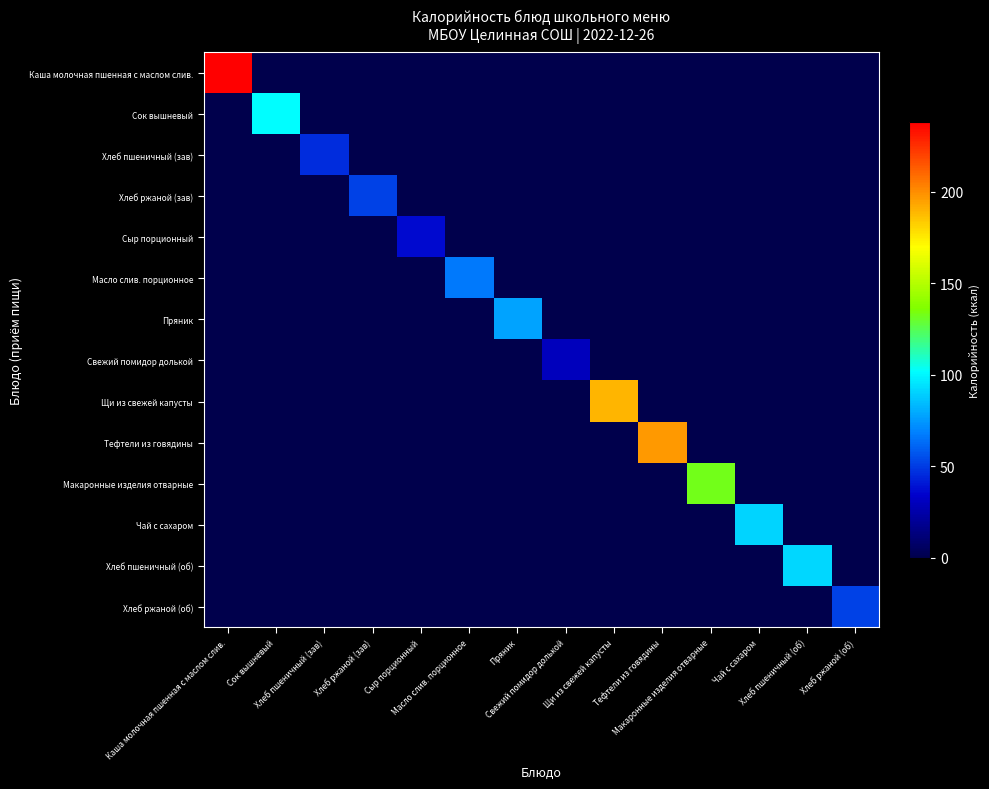

Reading left to right, transcribe all the data shown in this chart.

Каша молочная пшенная с маслом слив.: Каша молочная пшенная с маслом слив.=238.1	Сок вышневый=0.0	Хлеб пшеничный (зав)=0.0	Хлеб ржаной (зав)=0.0	Сыр порционный=0.0	Масло слив. порционное=0.0	Пряник=0.0	Свежий помидор долькой=0.0	Щи из свежей капусты=0.0	Тефтели из говядины=0.0	Макаронные изделия отварные=0.0	Чай с сахаром=0.0	Хлеб пшеничный (об)=0.0	Хлеб ржаной (об)=0.0
Сок вышневый: Каша молочная пшенная с маслом слив.=0.0	Сок вышневый=102.0	Хлеб пшеничный (зав)=0.0	Хлеб ржаной (зав)=0.0	Сыр порционный=0.0	Масло слив. порционное=0.0	Пряник=0.0	Свежий помидор долькой=0.0	Щи из свежей капусты=0.0	Тефтели из говядины=0.0	Макаронные изделия отварные=0.0	Чай с сахаром=0.0	Хлеб пшеничный (об)=0.0	Хлеб ржаной (об)=0.0
Хлеб пшеничный (зав): Каша молочная пшенная с маслом слив.=0.0	Сок вышневый=0.0	Хлеб пшеничный (зав)=46.0	Хлеб ржаной (зав)=0.0	Сыр порционный=0.0	Масло слив. порционное=0.0	Пряник=0.0	Свежий помидор долькой=0.0	Щи из свежей капусты=0.0	Тефтели из говядины=0.0	Макаронные изделия отварные=0.0	Чай с сахаром=0.0	Хлеб пшеничный (об)=0.0	Хлеб ржаной (об)=0.0
Хлеб ржаной (зав): Каша молочная пшенная с маслом слив.=0.0	Сок вышневый=0.0	Хлеб пшеничный (зав)=0.0	Хлеб ржаной (зав)=51.8	Сыр порционный=0.0	Масло слив. порционное=0.0	Пряник=0.0	Свежий помидор долькой=0.0	Щи из свежей капусты=0.0	Тефтели из говядины=0.0	Макаронные изделия отварные=0.0	Чай с сахаром=0.0	Хлеб пшеничный (об)=0.0	Хлеб ржаной (об)=0.0
Сыр порционный: Каша молочная пшенная с маслом слив.=0.0	Сок вышневый=0.0	Хлеб пшеничный (зав)=0.0	Хлеб ржаной (зав)=0.0	Сыр порционный=36.4	Масло слив. порционное=0.0	Пряник=0.0	Свежий помидор долькой=0.0	Щи из свежей капусты=0.0	Тефтели из говядины=0.0	Макаронные изделия отварные=0.0	Чай с сахаром=0.0	Хлеб пшеничный (об)=0.0	Хлеб ржаной (об)=0.0
Масло слив. порционное: Каша молочная пшенная с маслом слив.=0.0	Сок вышневый=0.0	Хлеб пшеничный (зав)=0.0	Хлеб ржаной (зав)=0.0	Сыр порционный=0.0	Масло слив. порционное=66.1	Пряник=0.0	Свежий помидор долькой=0.0	Щи из свежей капусты=0.0	Тефтели из говядины=0.0	Макаронные изделия отварные=0.0	Чай с сахаром=0.0	Хлеб пшеничный (об)=0.0	Хлеб ржаной (об)=0.0
Пряник: Каша молочная пшенная с маслом слив.=0.0	Сок вышневый=0.0	Хлеб пшеничный (зав)=0.0	Хлеб ржаной (зав)=0.0	Сыр порционный=0.0	Масло слив. порционное=0.0	Пряник=77.2	Свежий помидор долькой=0.0	Щи из свежей капусты=0.0	Тефтели из говядины=0.0	Макаронные изделия отварные=0.0	Чай с сахаром=0.0	Хлеб пшеничный (об)=0.0	Хлеб ржаной (об)=0.0
Свежий помидор долькой: Каша молочная пшенная с маслом слив.=0.0	Сок вышневый=0.0	Хлеб пшеничный (зав)=0.0	Хлеб ржаной (зав)=0.0	Сыр порционный=0.0	Масло слив. порционное=0.0	Пряник=0.0	Свежий помидор долькой=30.5	Щи из свежей капусты=0.0	Тефтели из говядины=0.0	Макаронные изделия отварные=0.0	Чай с сахаром=0.0	Хлеб пшеничный (об)=0.0	Хлеб ржаной (об)=0.0
Щи из свежей капусты: Каша молочная пшенная с маслом слив.=0.0	Сок вышневый=0.0	Хлеб пшеничный (зав)=0.0	Хлеб ржаной (зав)=0.0	Сыр порционный=0.0	Масло слив. порционное=0.0	Пряник=0.0	Свежий помидор долькой=0.0	Щи из свежей капусты=189.0	Тефтели из говядины=0.0	Макаронные изделия отварные=0.0	Чай с сахаром=0.0	Хлеб пшеничный (об)=0.0	Хлеб ржаной (об)=0.0
Тефтели из говядины: Каша молочная пшенная с маслом слив.=0.0	Сок вышневый=0.0	Хлеб пшеничный (зав)=0.0	Хлеб ржаной (зав)=0.0	Сыр порционный=0.0	Масло слив. порционное=0.0	Пряник=0.0	Свежий помидор долькой=0.0	Щи из свежей капусты=0.0	Тефтели из говядины=197.1	Макаронные изделия отварные=0.0	Чай с сахаром=0.0	Хлеб пшеничный (об)=0.0	Хлеб ржаной (об)=0.0
Макаронные изделия отварные: Каша молочная пшенная с маслом слив.=0.0	Сок вышневый=0.0	Хлеб пшеничный (зав)=0.0	Хлеб ржаной (зав)=0.0	Сыр порционный=0.0	Масло слив. порционное=0.0	Пряник=0.0	Свежий помидор долькой=0.0	Щи из свежей капусты=0.0	Тефтели из говядины=0.0	Макаронные изделия отварные=132.3	Чай с сахаром=0.0	Хлеб пшеничный (об)=0.0	Хлеб ржаной (об)=0.0
Чай с сахаром: Каша молочная пшенная с маслом слив.=0.0	Сок вышневый=0.0	Хлеб пшеничный (зав)=0.0	Хлеб ржаной (зав)=0.0	Сыр порционный=0.0	Масло слив. порционное=0.0	Пряник=0.0	Свежий помидор долькой=0.0	Щи из свежей капусты=0.0	Тефтели из говядины=0.0	Макаронные изделия отварные=0.0	Чай с сахаром=91.0	Хлеб пшеничный (об)=0.0	Хлеб ржаной (об)=0.0
Хлеб пшеничный (об): Каша молочная пшенная с маслом слив.=0.0	Сок вышневый=0.0	Хлеб пшеничный (зав)=0.0	Хлеб ржаной (зав)=0.0	Сыр порционный=0.0	Масло слив. порционное=0.0	Пряник=0.0	Свежий помидор долькой=0.0	Щи из свежей капусты=0.0	Тефтели из говядины=0.0	Макаронные изделия отварные=0.0	Чай с сахаром=0.0	Хлеб пшеничный (об)=92.0	Хлеб ржаной (об)=0.0
Хлеб ржаной (об): Каша молочная пшенная с маслом слив.=0.0	Сок вышневый=0.0	Хлеб пшеничный (зав)=0.0	Хлеб ржаной (зав)=0.0	Сыр порционный=0.0	Масло слив. порционное=0.0	Пряник=0.0	Свежий помидор долькой=0.0	Щи из свежей капусты=0.0	Тефтели из говядины=0.0	Макаронные изделия отварные=0.0	Чай с сахаром=0.0	Хлеб пшеничный (об)=0.0	Хлеб ржаной (об)=51.8